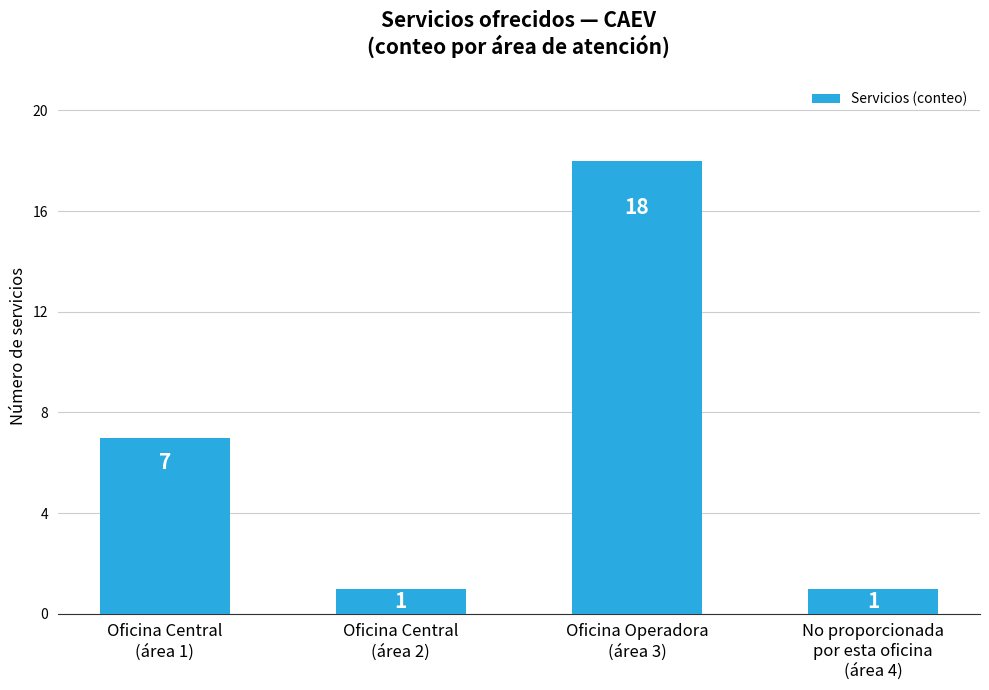

What is the average value?

7